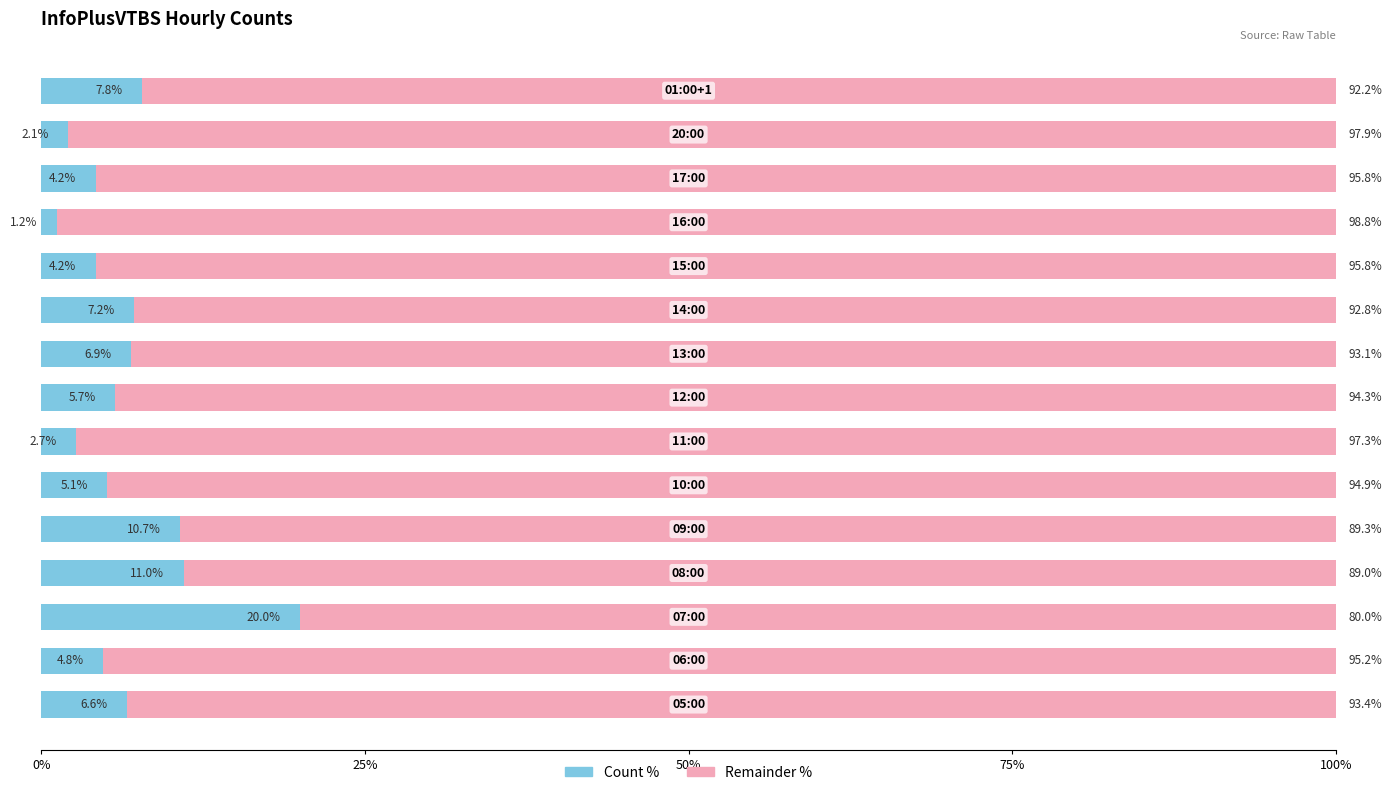

How many distinct data groups are displayed?

2